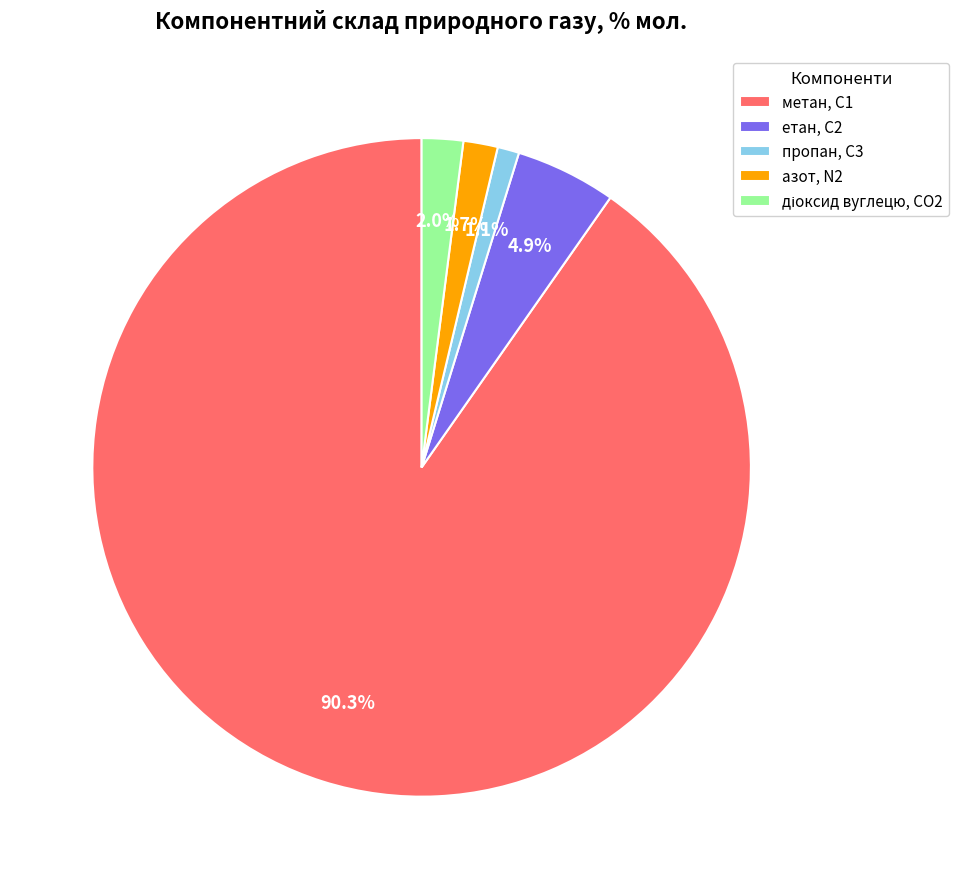

What portion of the pie excludes етан, С2?

95.1%